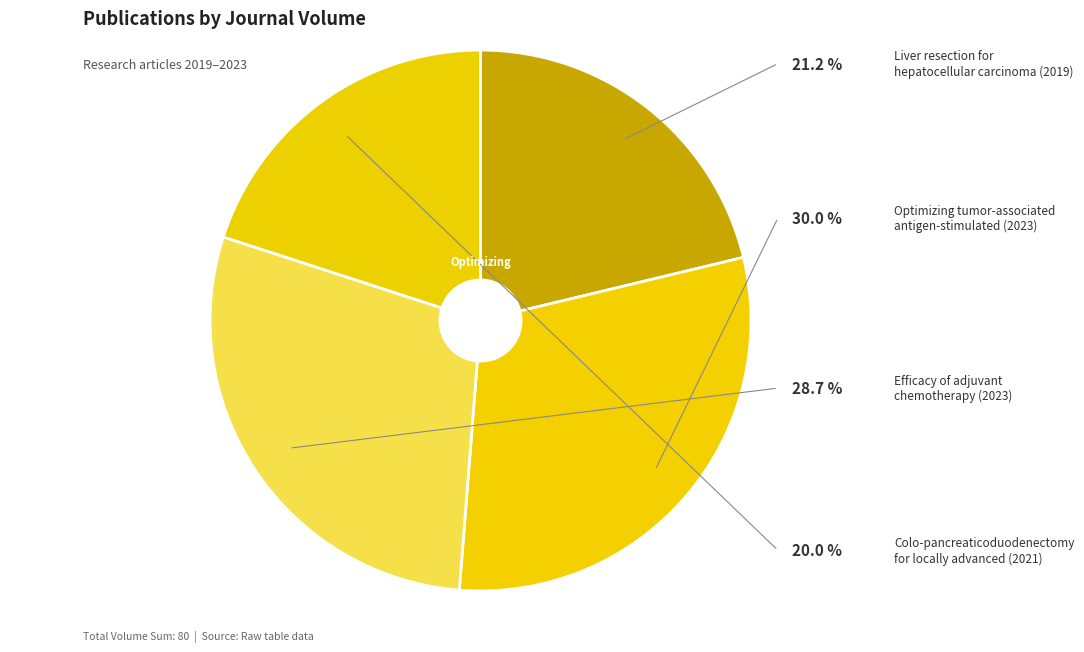

How many slices are in this pie chart?

4